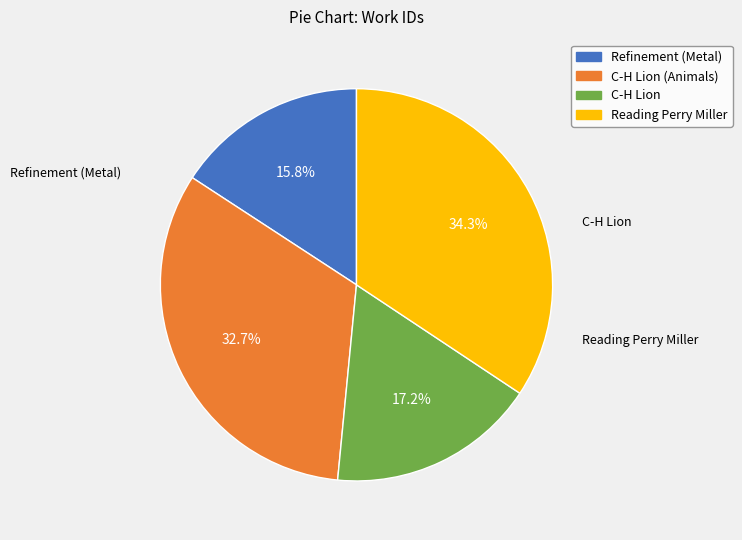

Does any single category account for the majority?

No